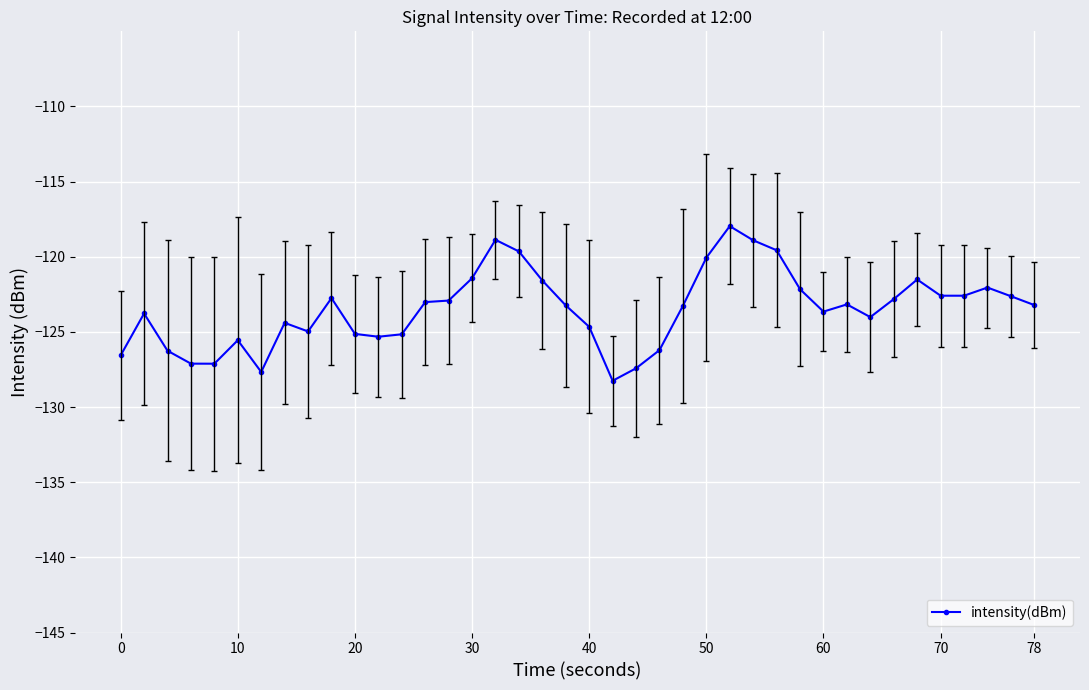

What is the difference between the second highest and second lowest values?

8.8